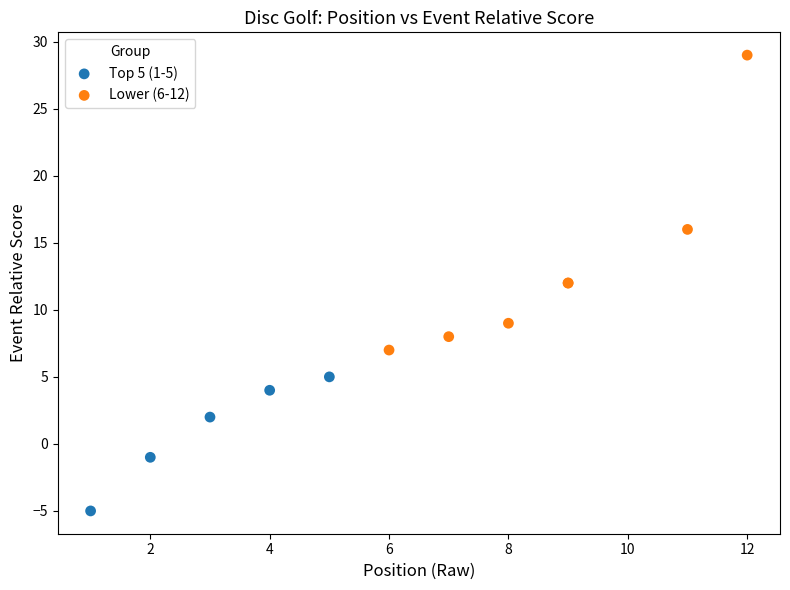

Which series contains the lowest Y value?

Top 5 (1-5)